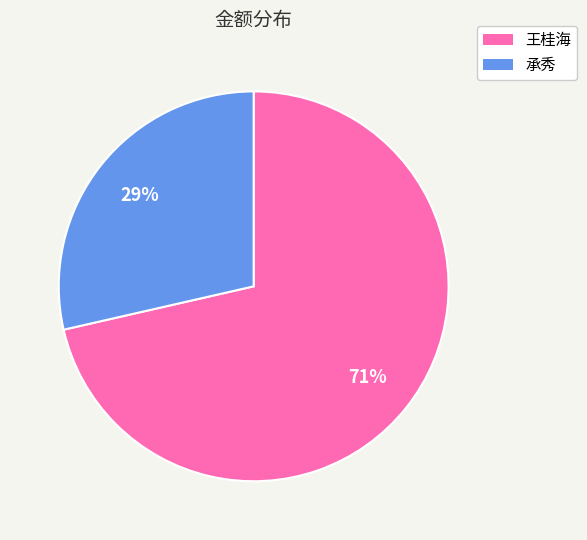

The 承秀 slice represents 42% of the pie. True or false?

False